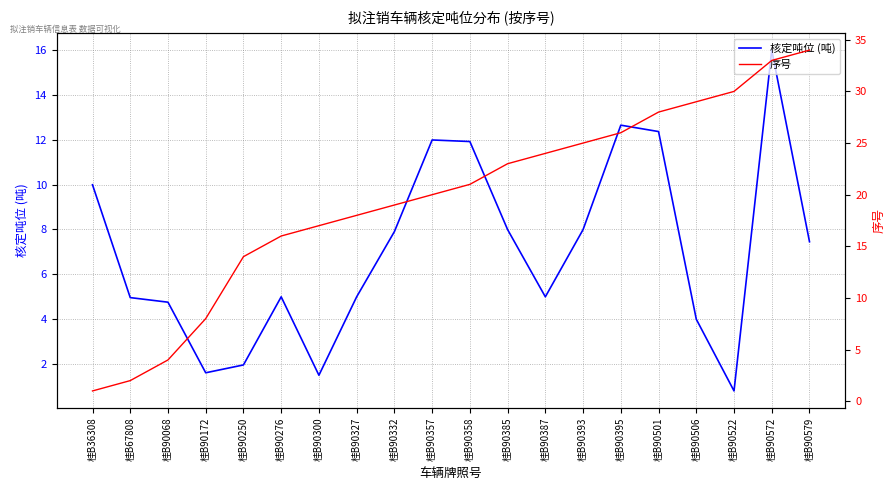

Between 桂B90276 and 桂B90395, which series saw the biggest shift?

序号